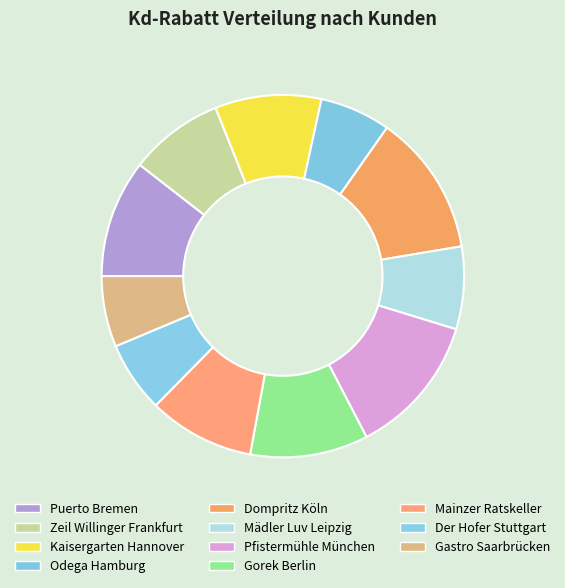

Does Odega Hamburg represent more than half of the total?

No